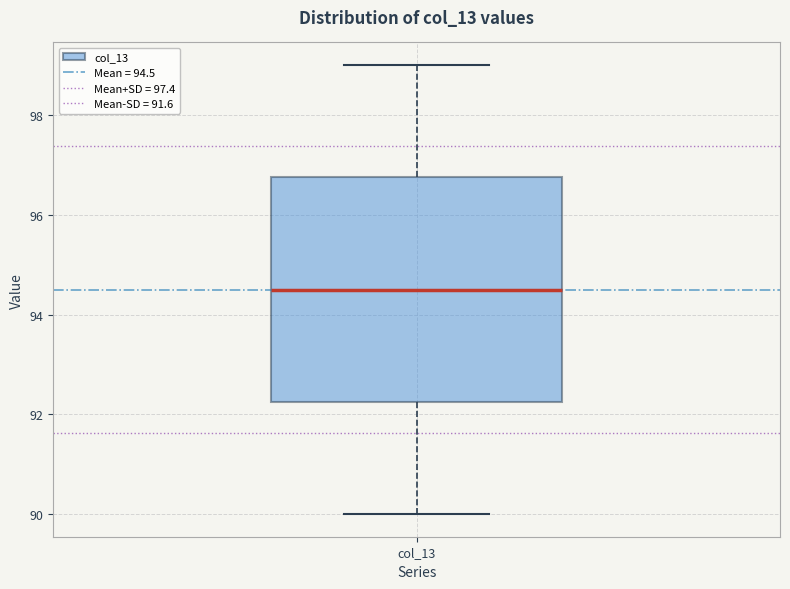

Transcribe this box plot: give where the median line is, the range the box spans, and where the two whiskers end, as read against the y-axis. The values are not printed on the chart, so give them approximately, as read against the axis.

median 94.6, box 92.2 to 96.8, whiskers 90.0 to 99.0